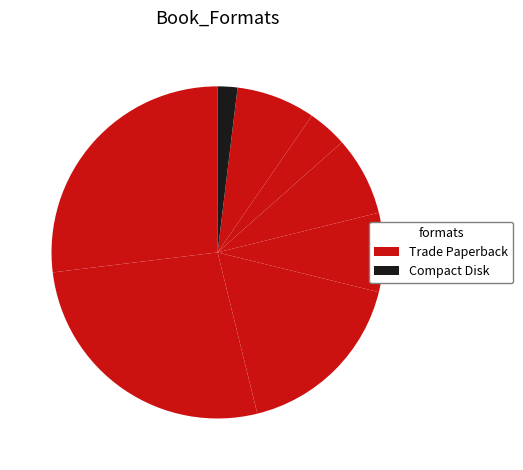

Is there a majority slice in this chart?

No